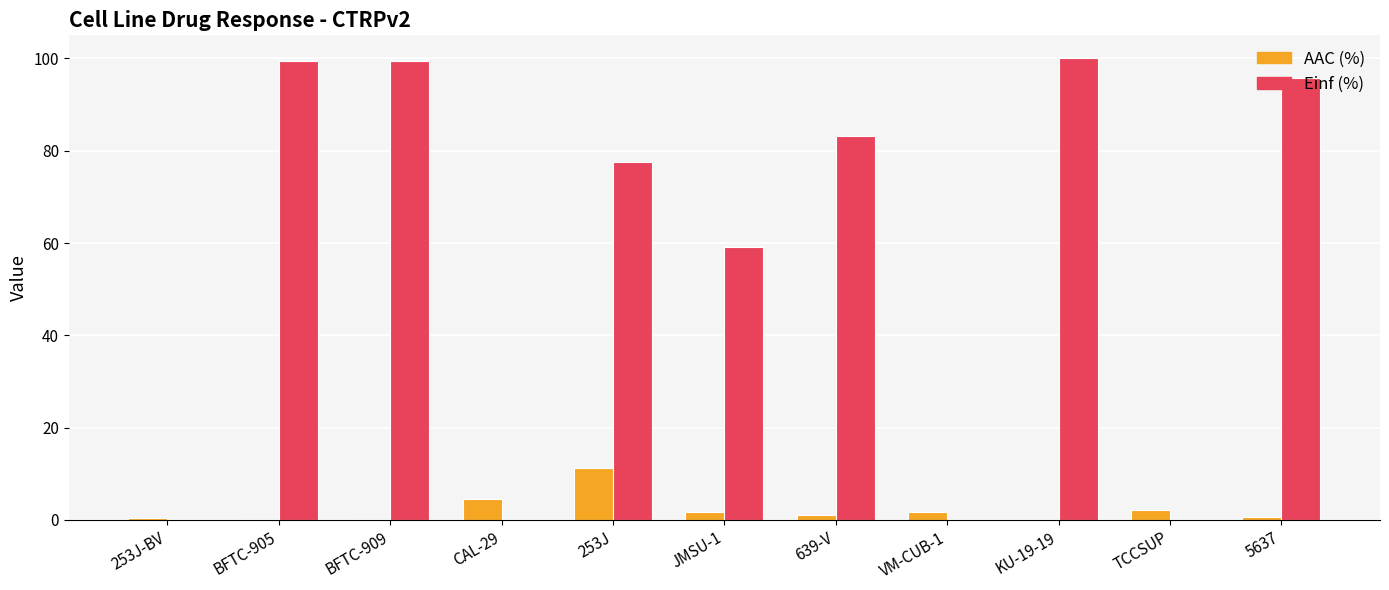

What is the spread (max minus min) of values at TCCSUP?

2.1